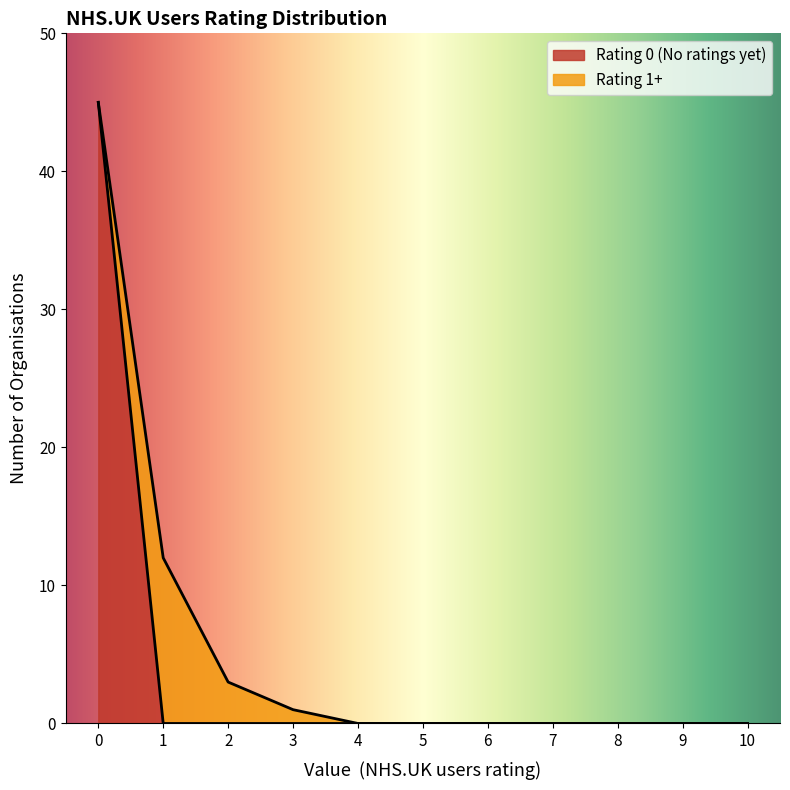

The Count series shows 0 at 4. True or false?

True